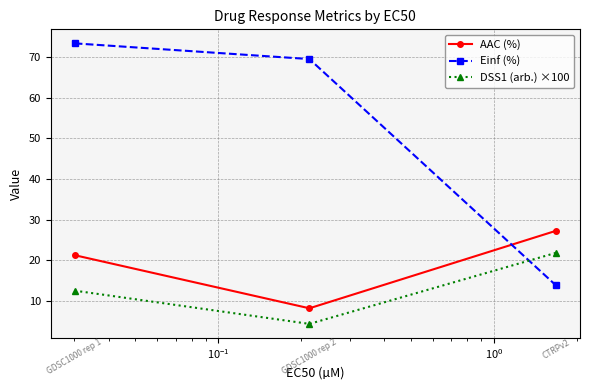

Reading left to right, extract all data points from this chart.

AAC (%): 21.2	8.2	27.2
Einf (%): 73.4	69.5	13.8
DSS1 (arb.) ×100: 12.5	4.3	21.8